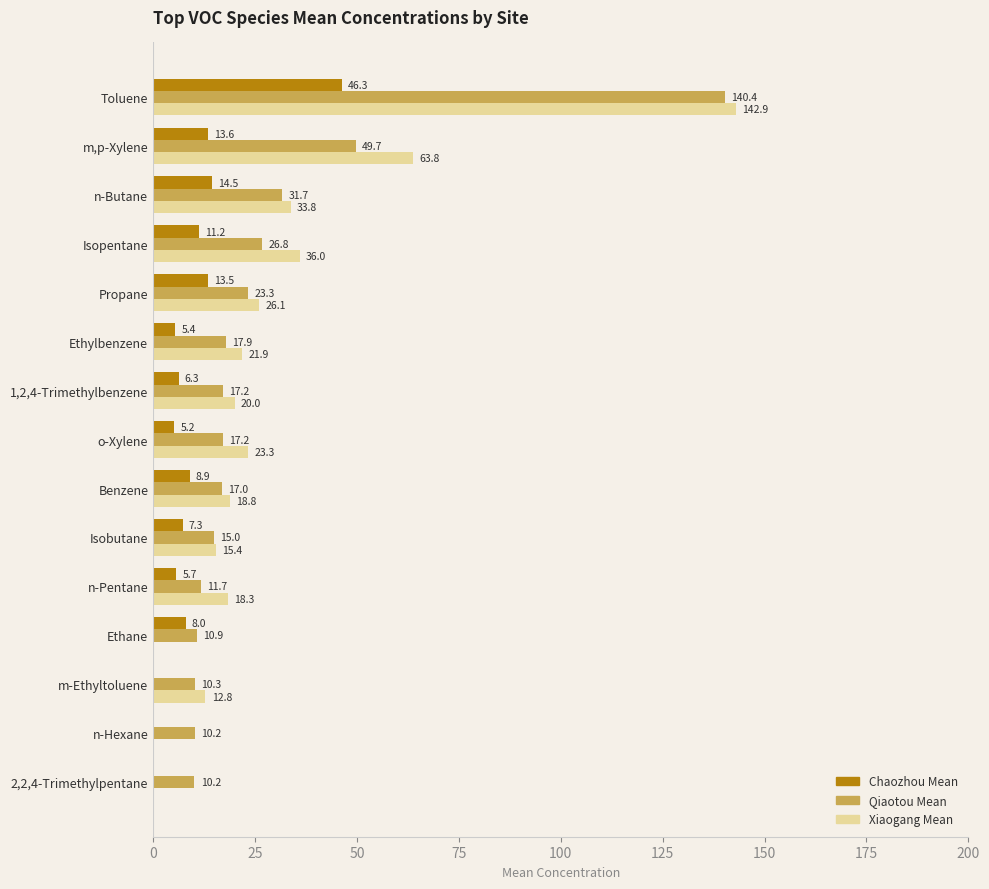

Which series changed the most between Isobutane and 2,2,4-Trimethylpentane?

Xiaogang Mean